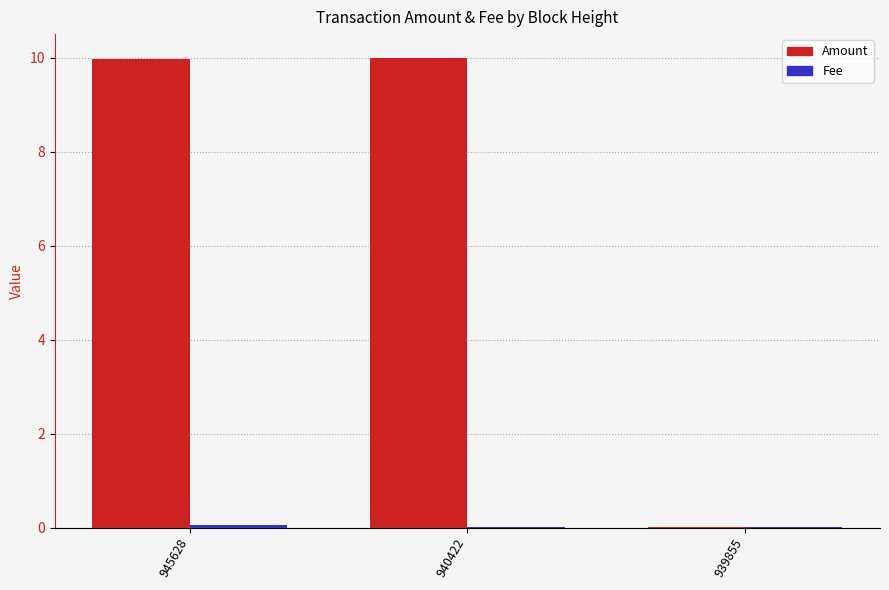

What is the highest value of the Amount series?

10.0